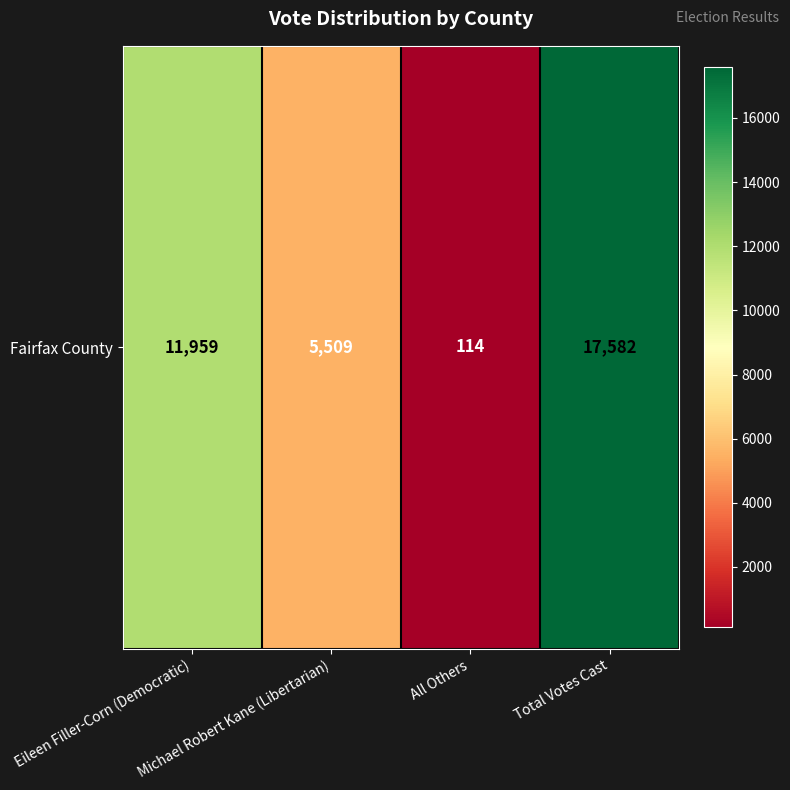

The value at Total Votes Cast is 17582. True or false?

True